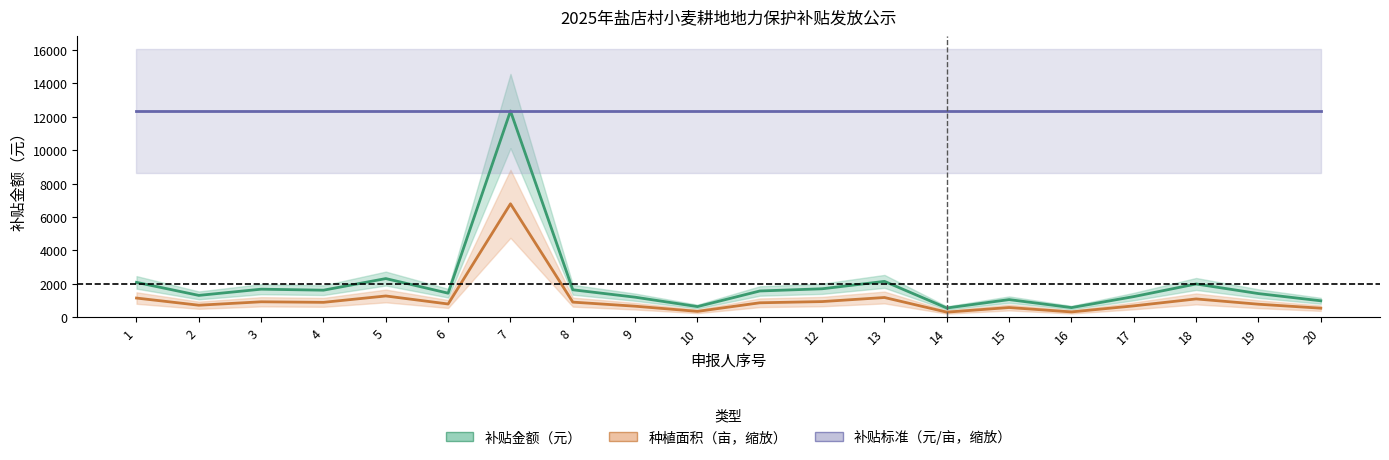

Rank the categories by 补贴标准（元/亩，缩放） value from lowest to highest.

1, 2, 3, 4, 5, 6, 7, 8, 9, 10, 11, 12, 13, 14, 15, 16, 17, 18, 19, 20